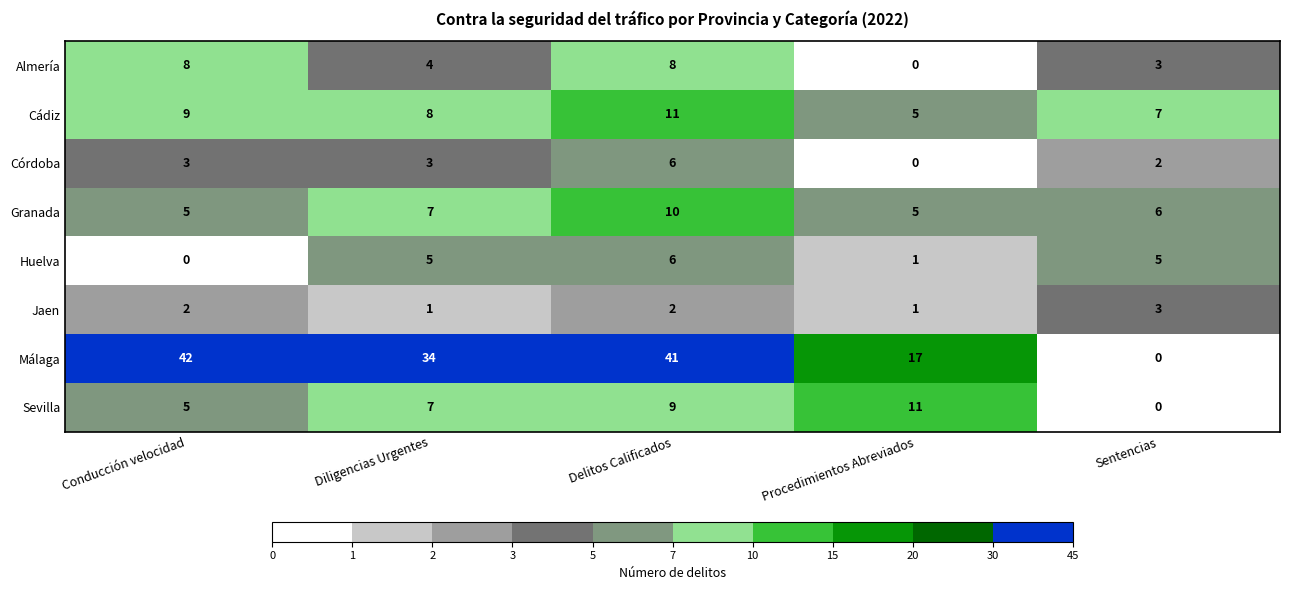

Which series has the largest range (max minus min)?

Málaga